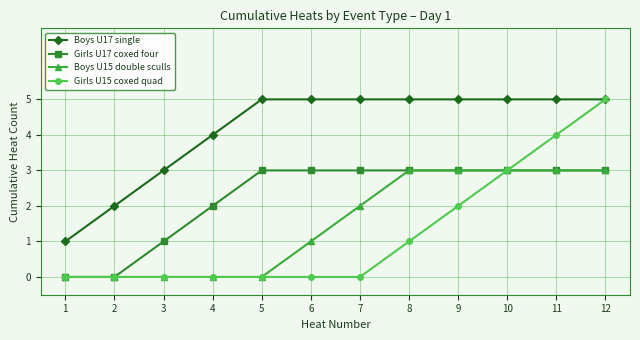

Which series changed the most between 7 and 10?

Girls U15 coxed quad